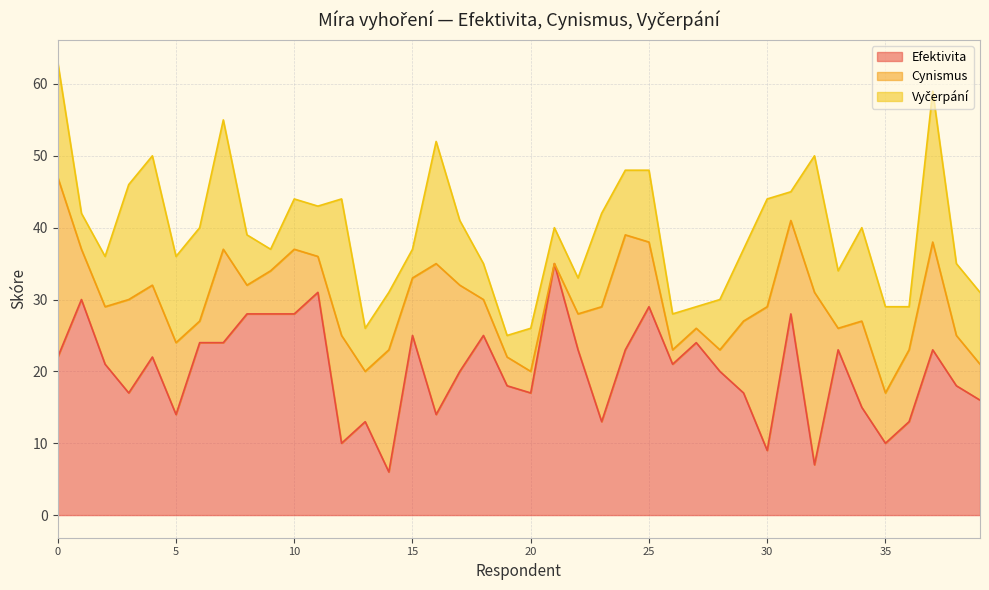

What are all the series names shown in the legend?

Efektivita, Cynismus, Vyčerpání